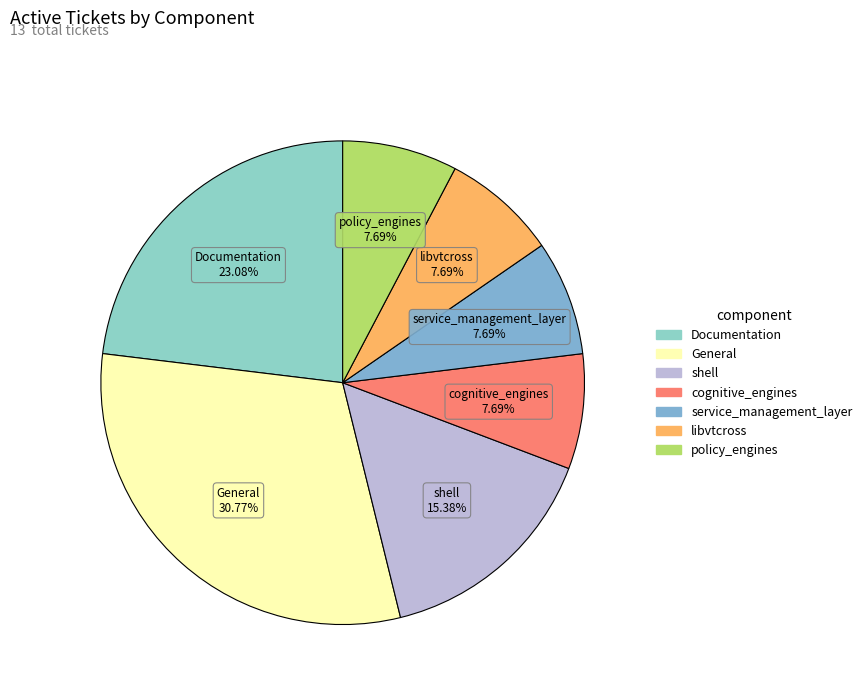

Combined, do shell and policy_engines account for over 50%?

No